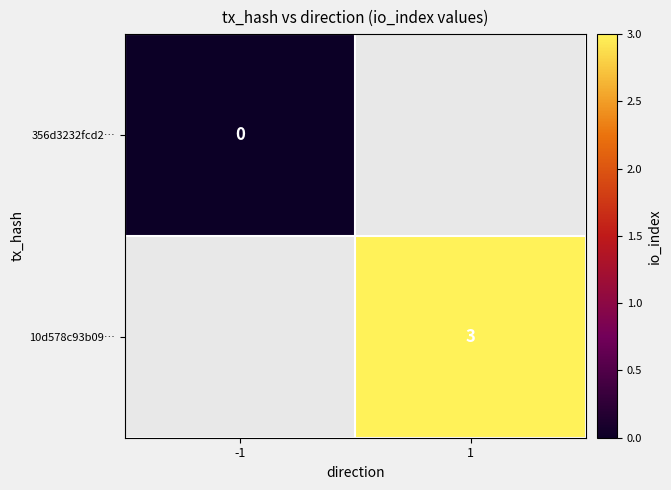

True or false: 10d578c93b09… has a value of 2 at 1.

False